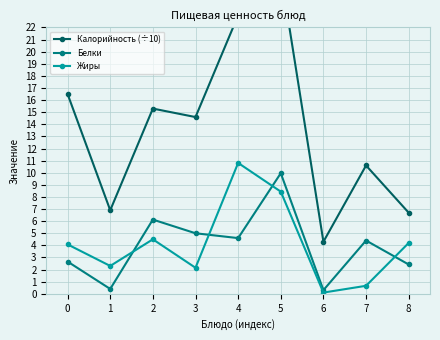

What is the value of the Белки point at the 8th from the left?

4.4